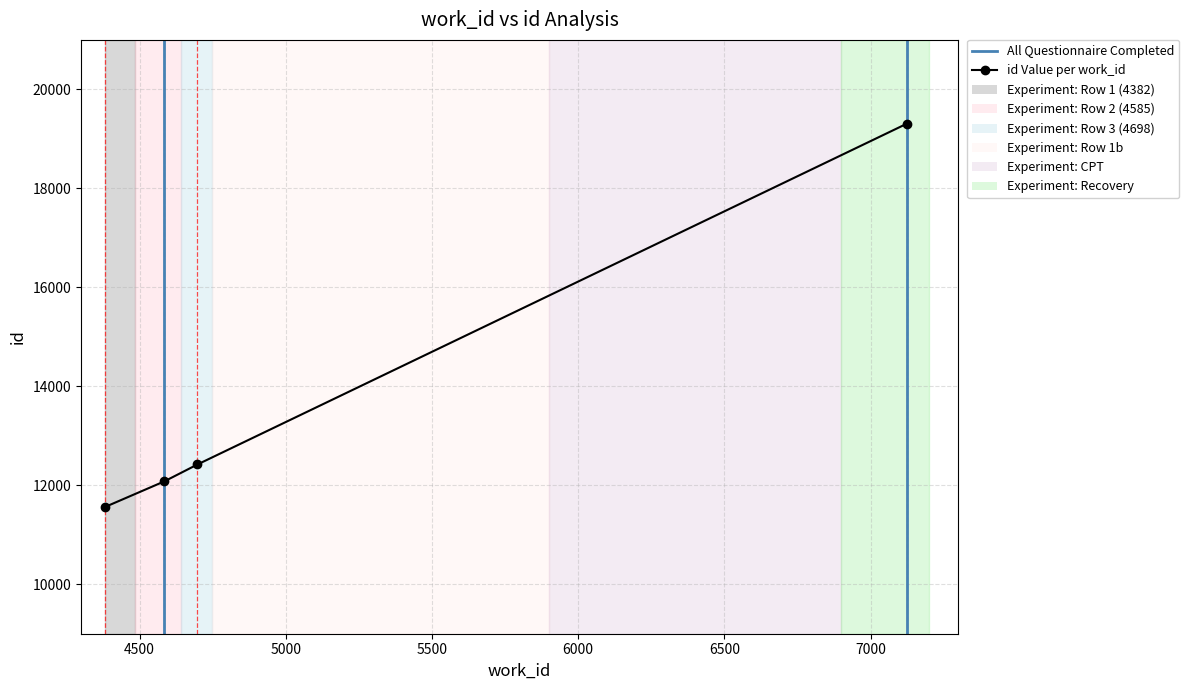

Where does the data first go above 12420?

7123